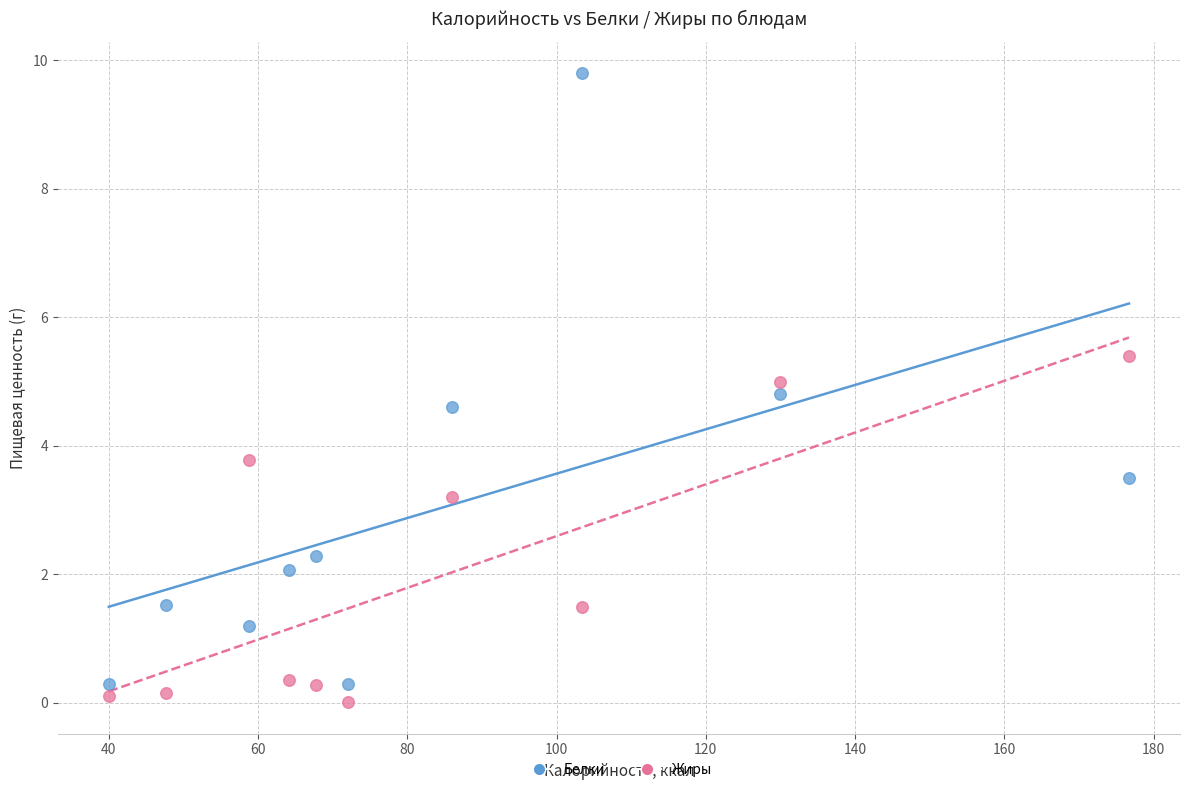

Which series reaches the minimum Y coordinate?

Жиры